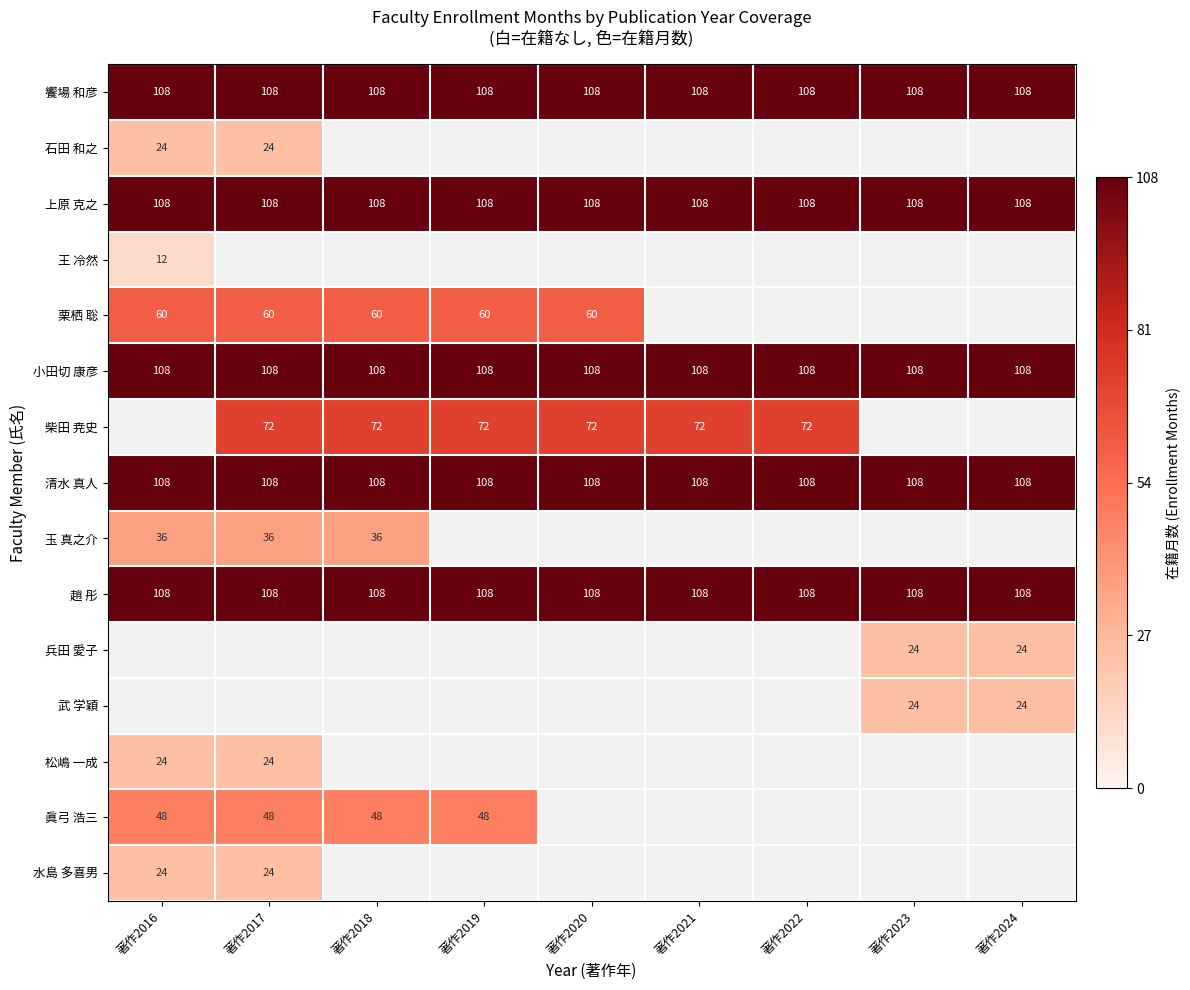

Read the 饗場 和彦 value at 著作2024.

108